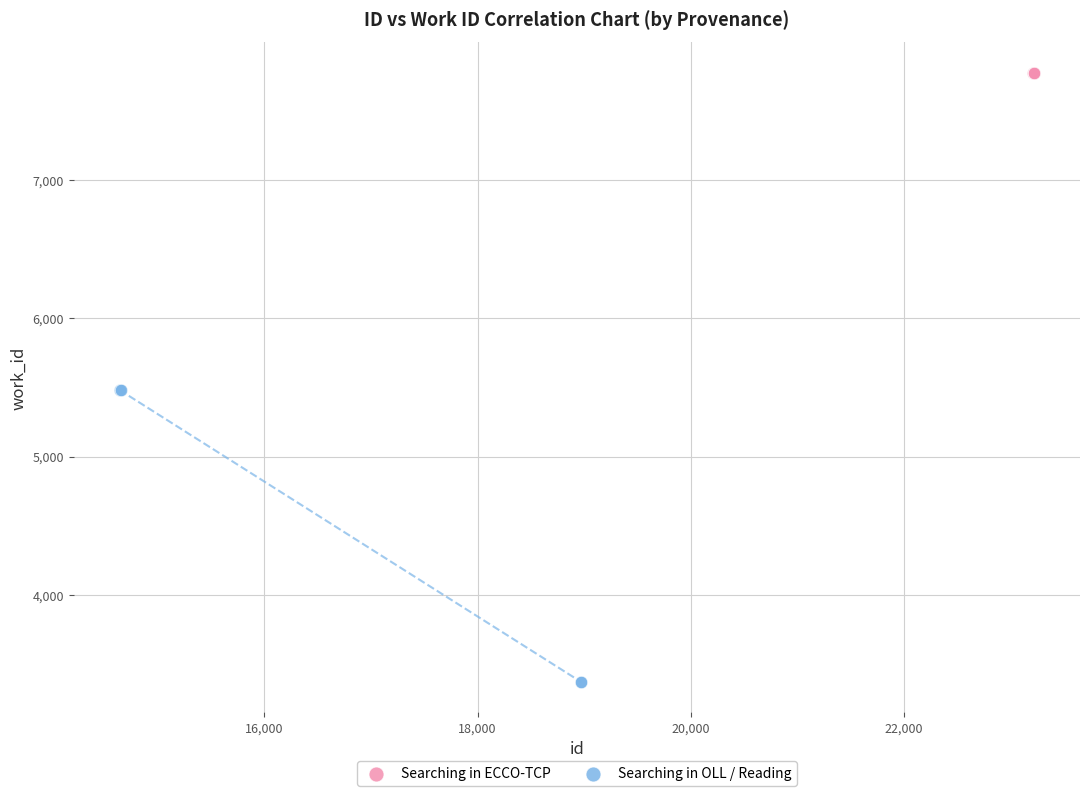

Which series reaches the minimum Y coordinate?

Searching in OLL / Reading